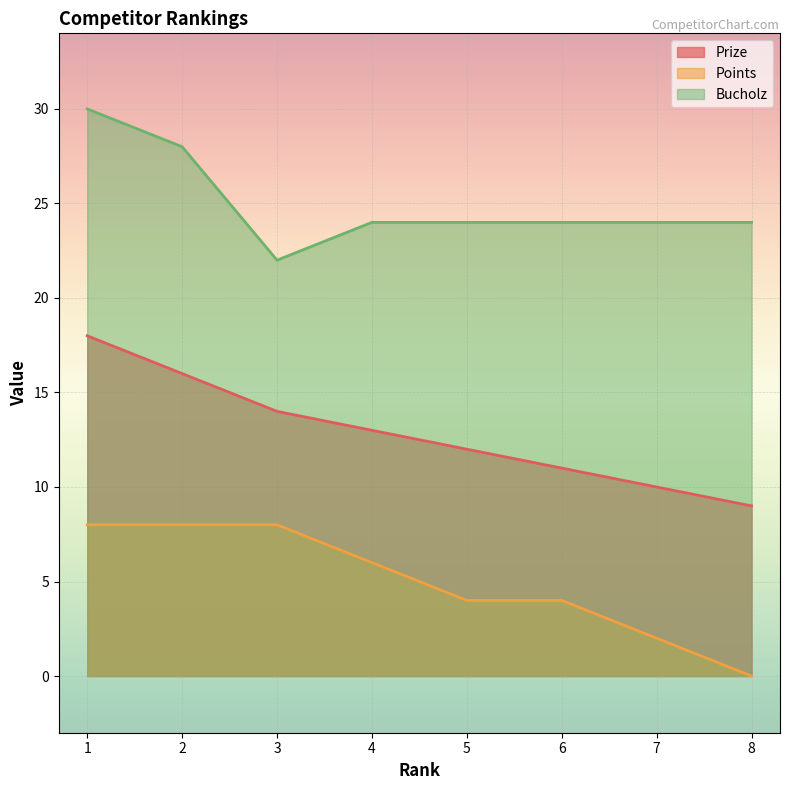

How many data points does each series have?

8